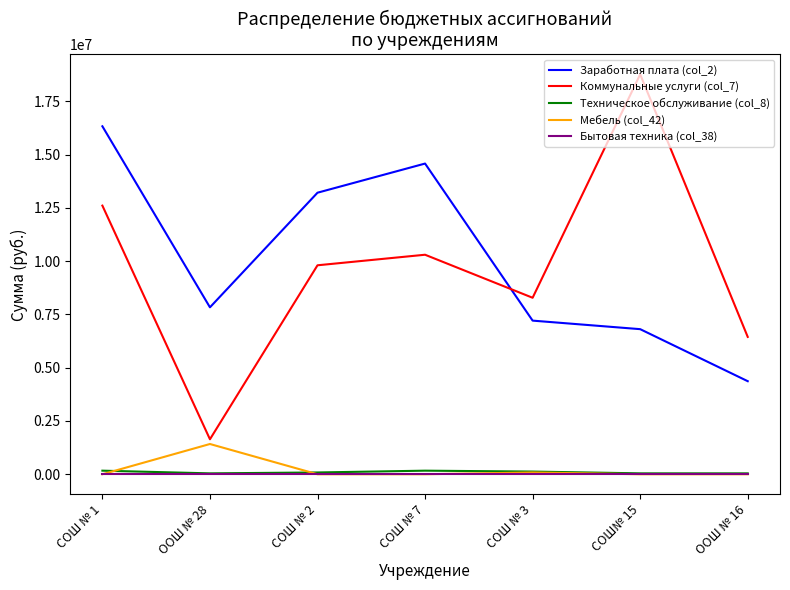

At which category is the sum across all series the highest?

СОШ № 1